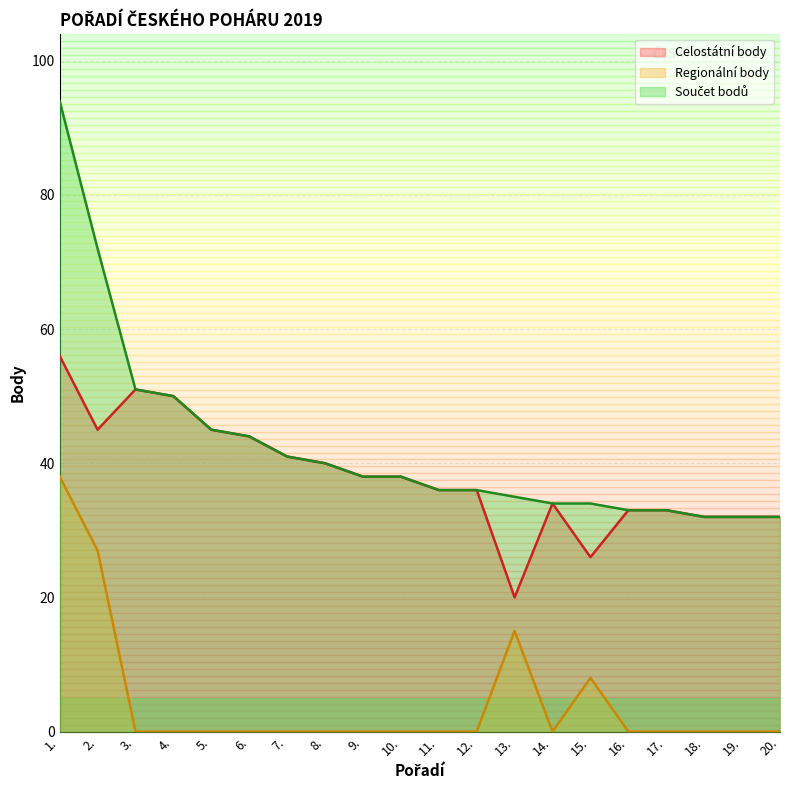

What is the highest value of the Celostátní body series?

56